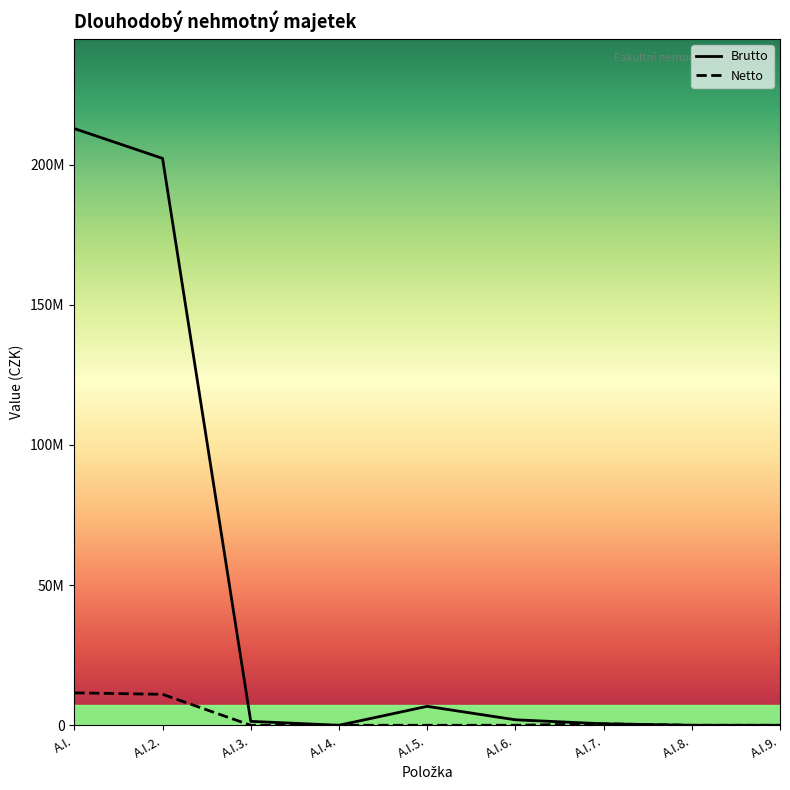

What is the difference between the second highest and second lowest values in the Brutto series?

202256503.0